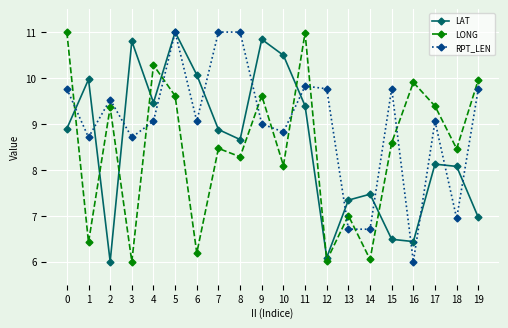

Where is LAT nearest to the value 8?

18